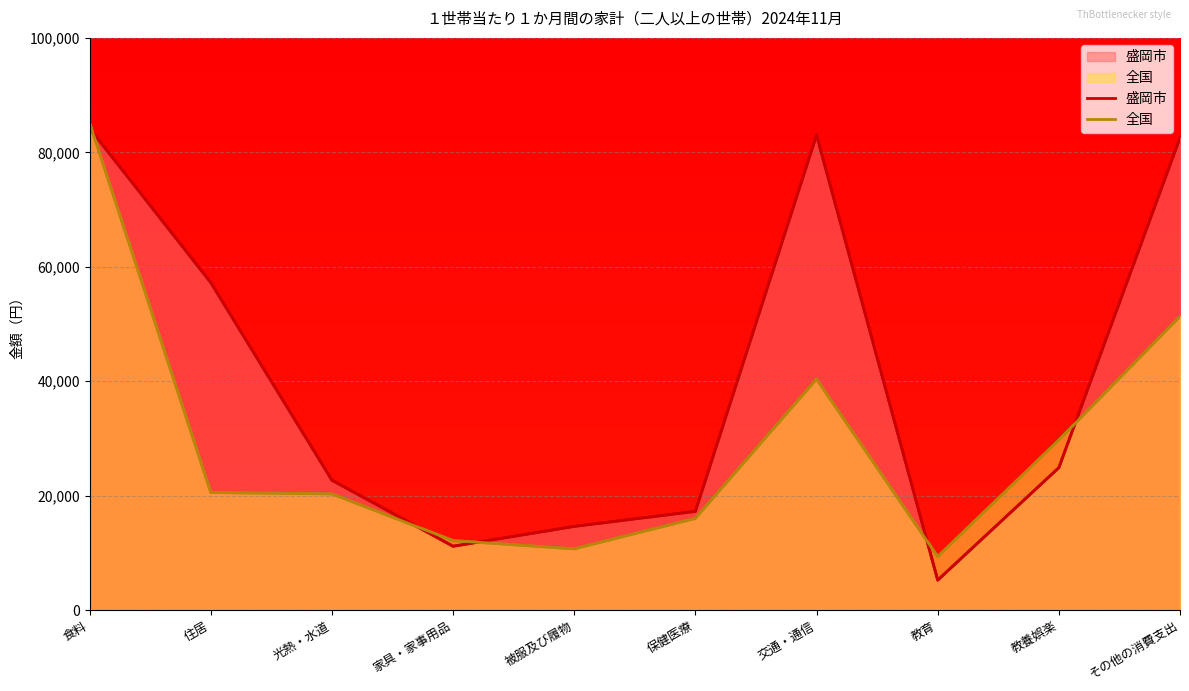

The 全国 series shows 9334 at 教育. True or false?

True